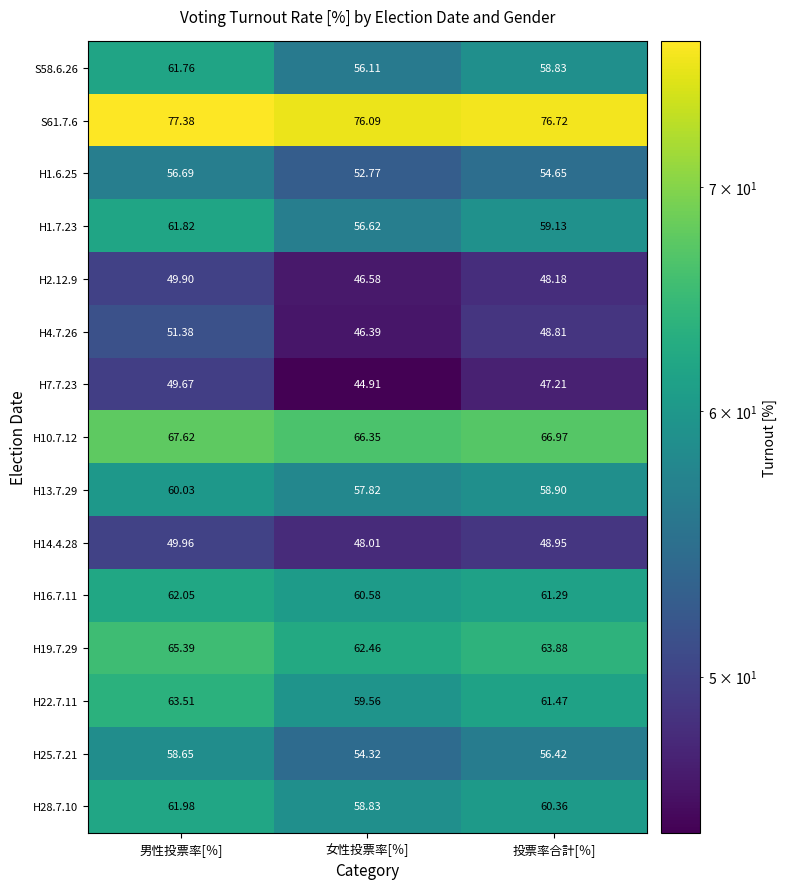

What is the minimum value shown in the chart?

44.9